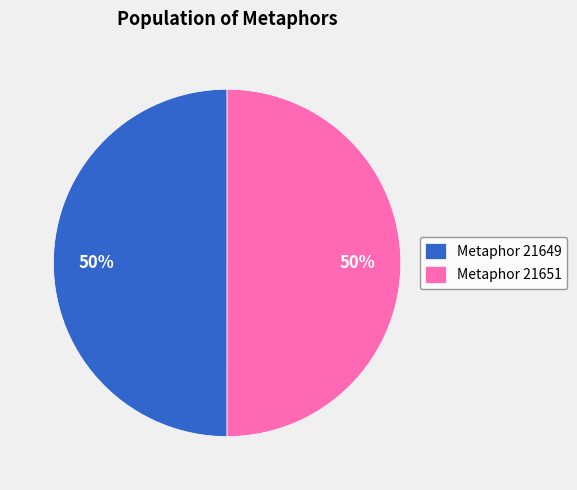

Do Metaphor 21651 and Metaphor 21649 together represent more than half of the pie?

Yes